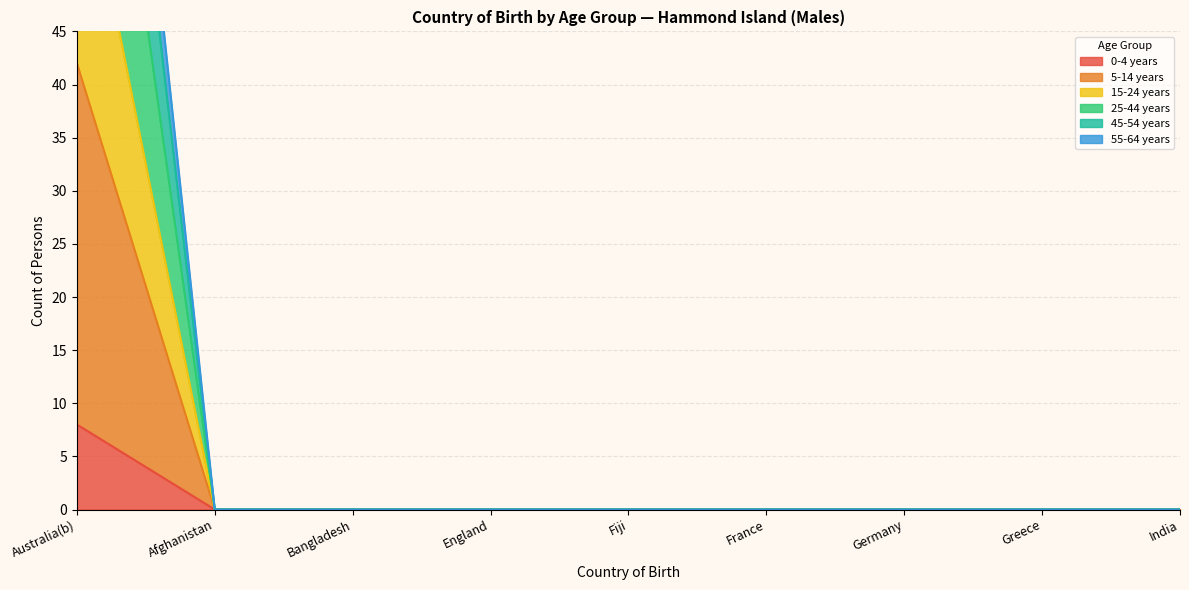

The 0-4 years series shows -4 at Afghanistan. True or false?

False